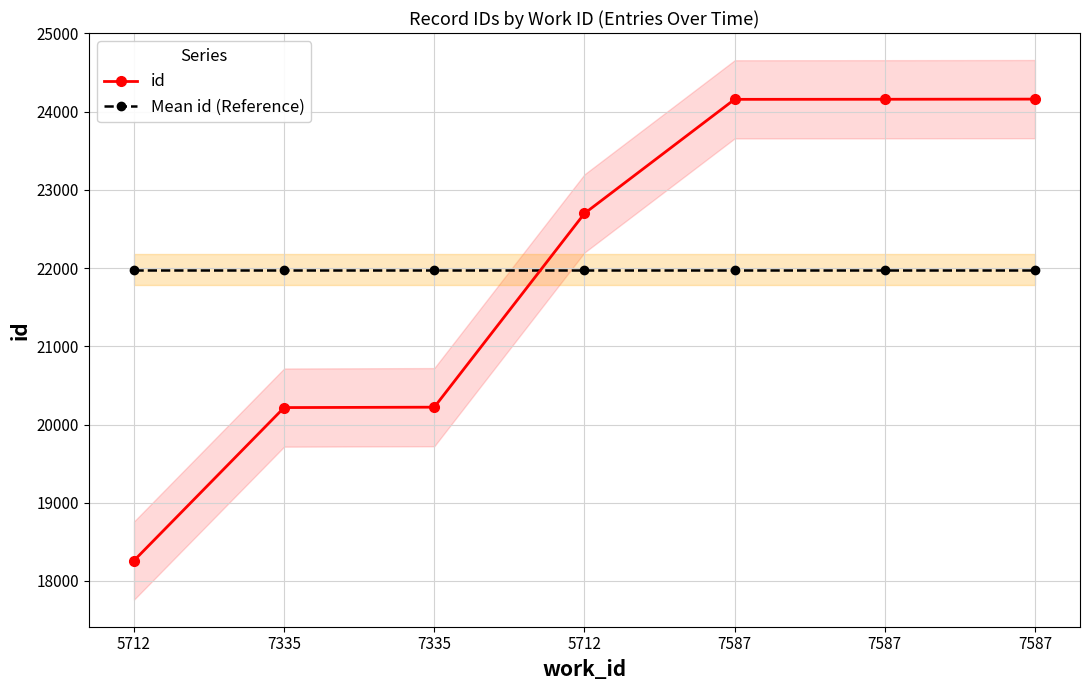

Which category has the highest value across all series?

7587